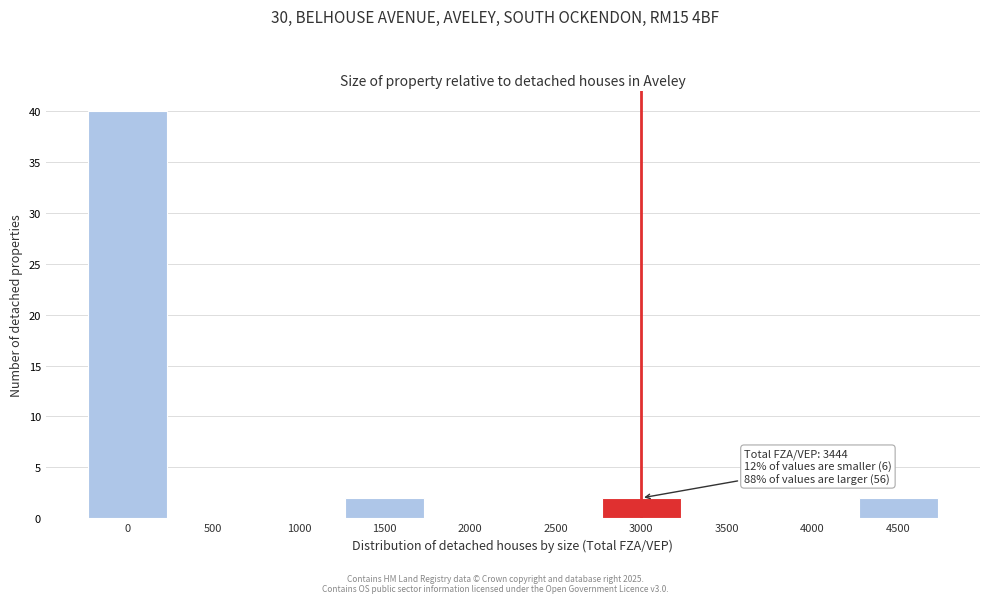

Reading right to left, what are all the values shown in this chart?

4500=2	4000=0	3500=0	3000=2	2500=0	2000=0	1500=2	1000=0	500=0	0=40